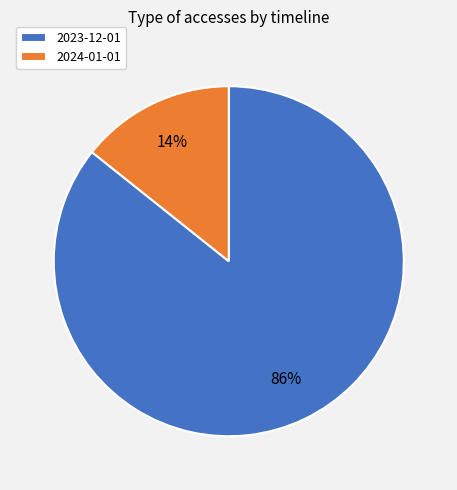

What percentage is the 2023-12-01 slice, to the nearest percent?

86%